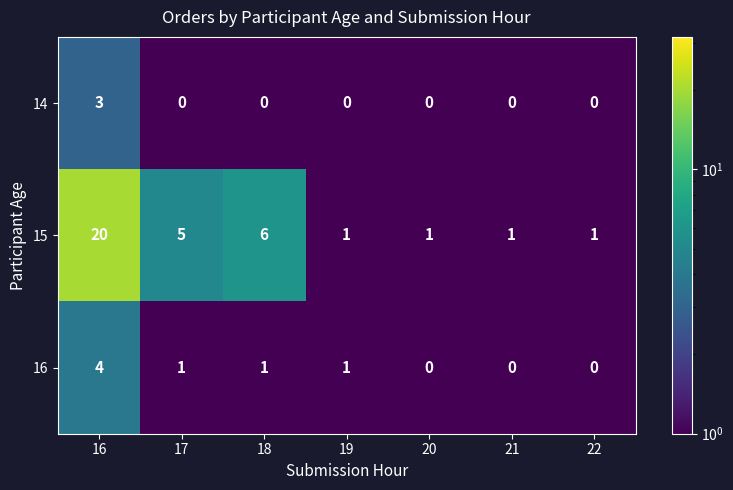

List the series in order of their peak value, highest first.

15, 16, 14